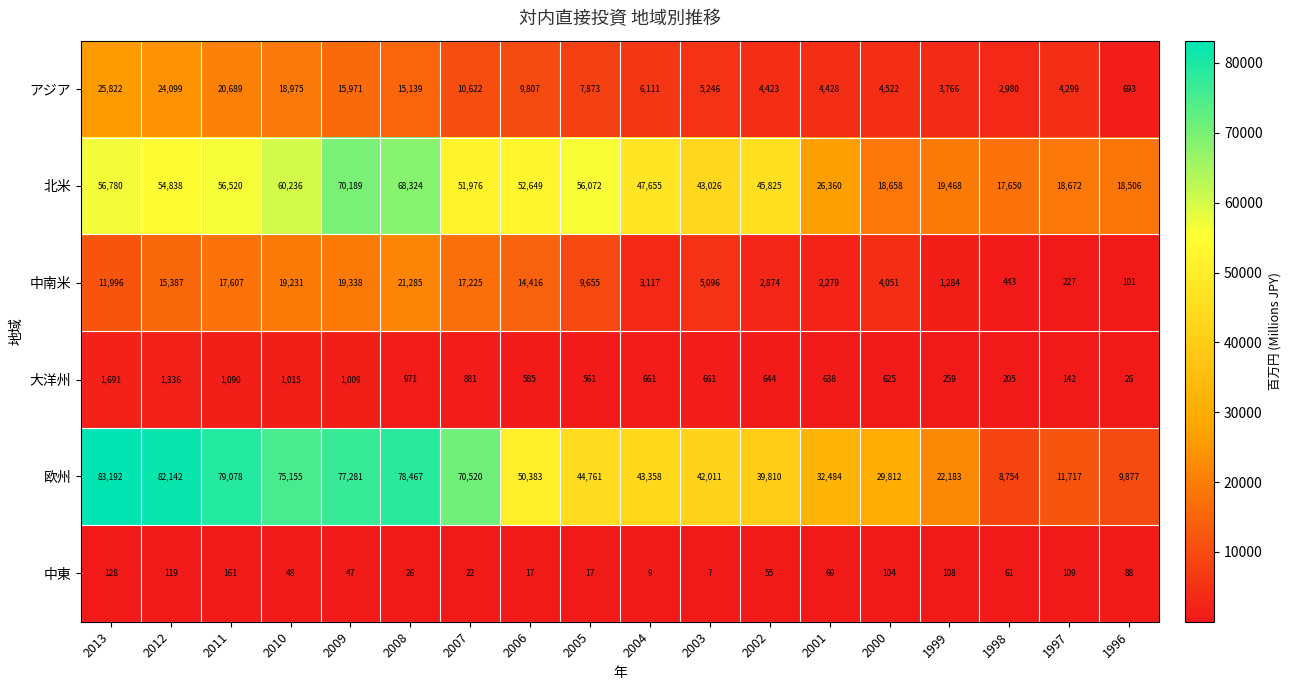

List the series in order of their peak value, lowest first.

中東, 大洋州, 中南米, アジア, 北米, 欧州